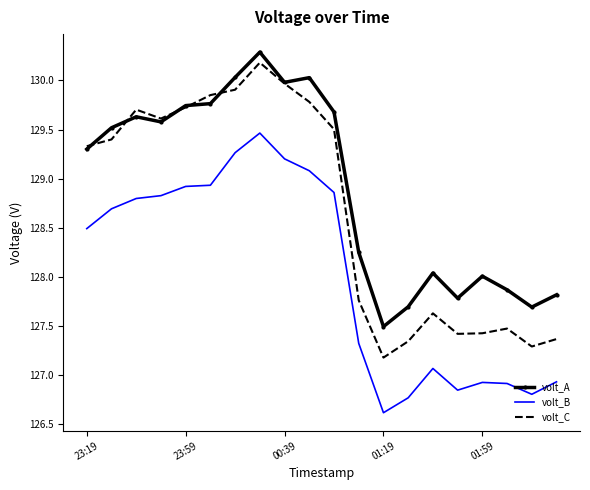

At how many categories does at least one series exceed 127?

20